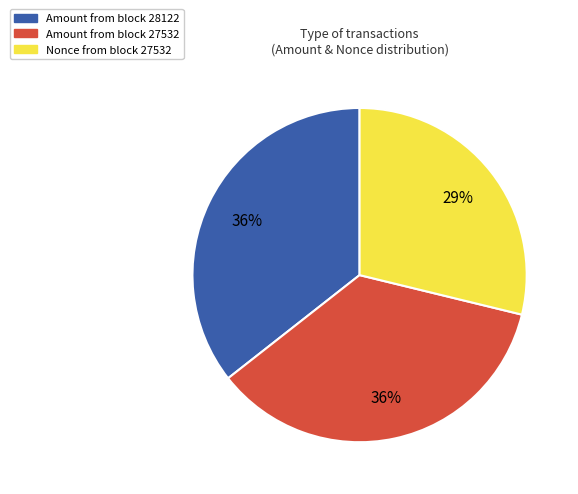

How many segments does this pie chart have?

3